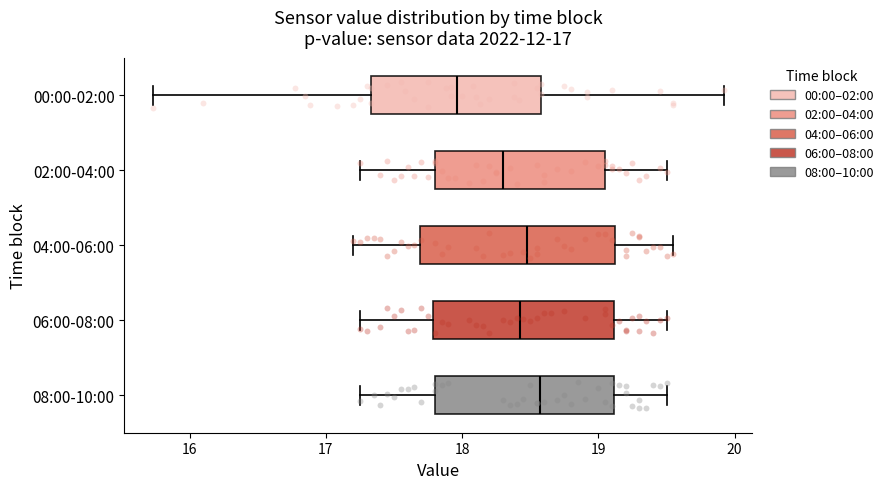

Which box is the widest, from its left edge to its right edge?

04:00-06:00